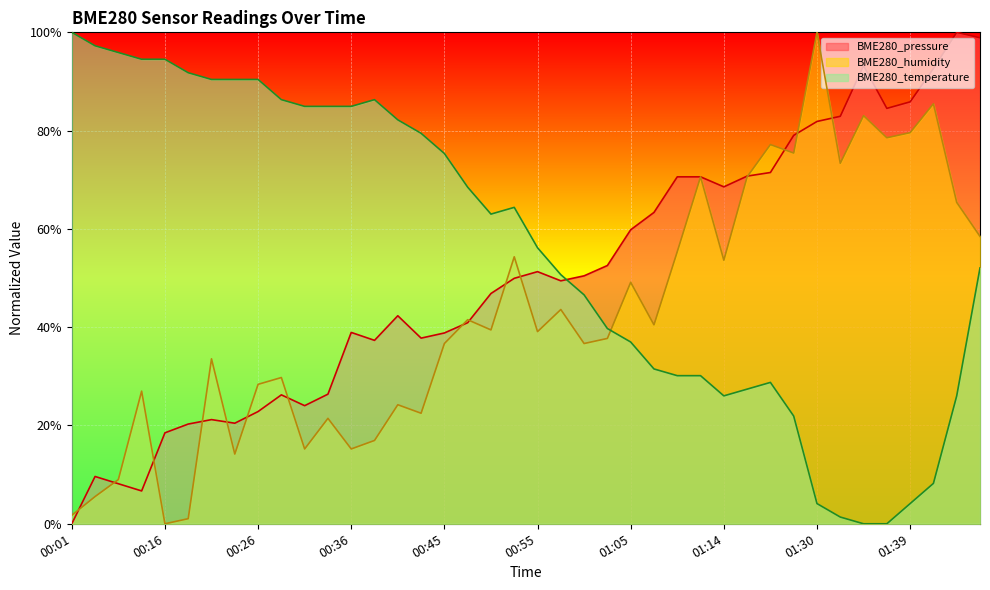

How many lines are shown in the chart?

3